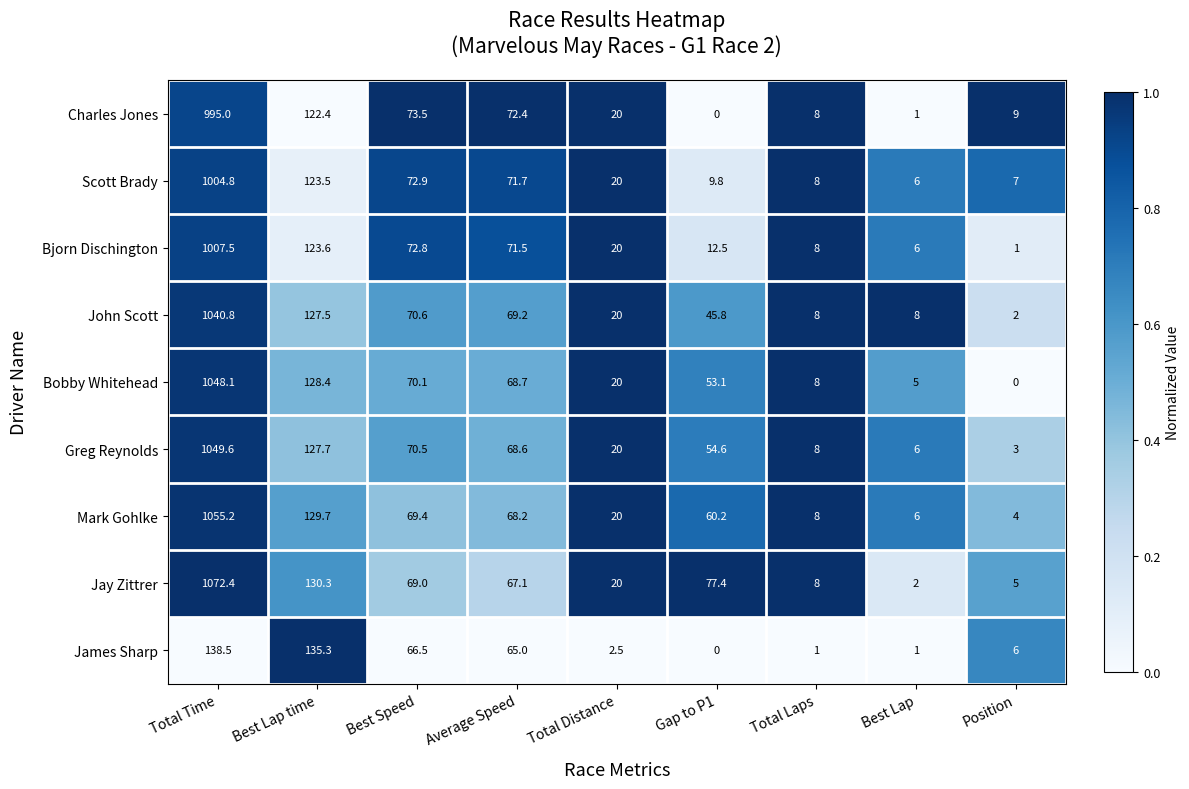

The Mark Gohlke series shows 60.2 at Gap to P1. True or false?

True